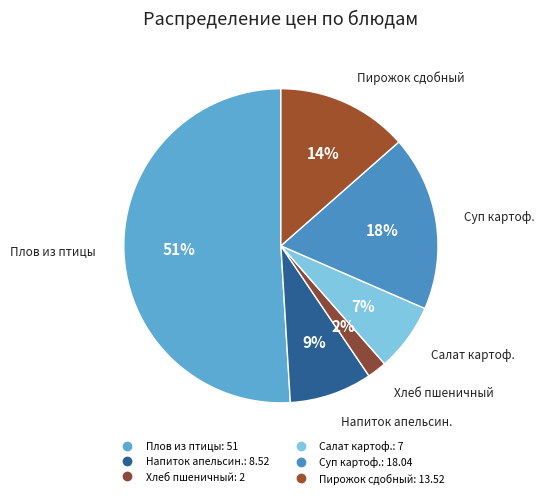

How many segments does this pie chart have?

6